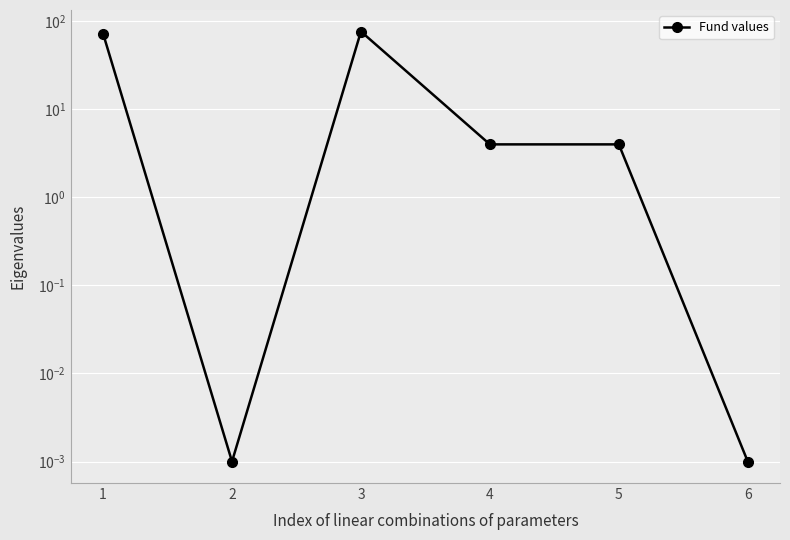

What is the value of the 3rd point from the left?

76.3